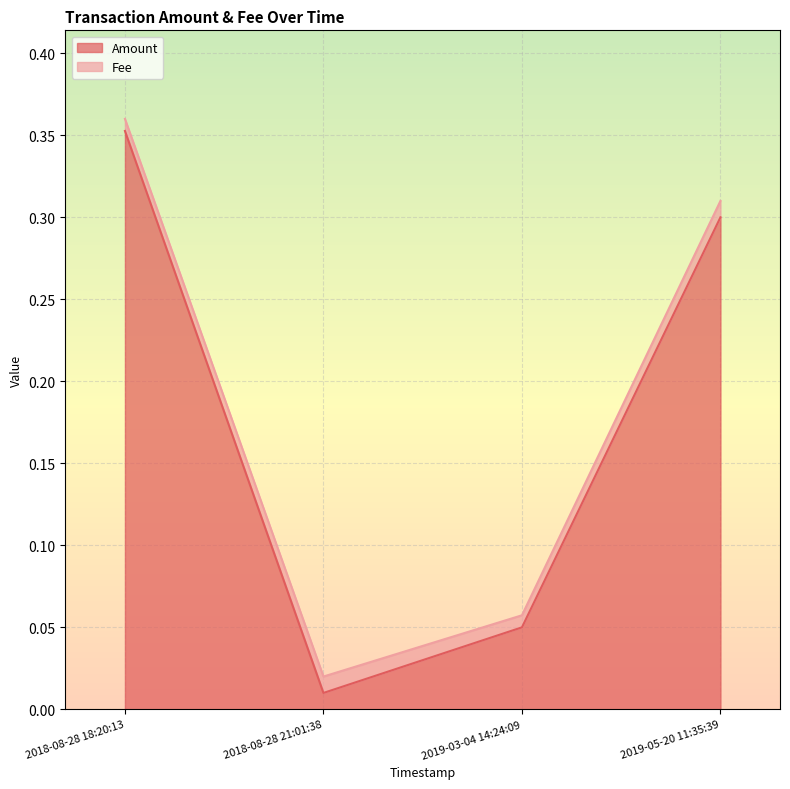

Rank the categories by value from highest to lowest.

2018-08-28 18:20:13, 2019-05-20 11:35:39, 2019-03-04 14:24:09, 2018-08-28 21:01:38